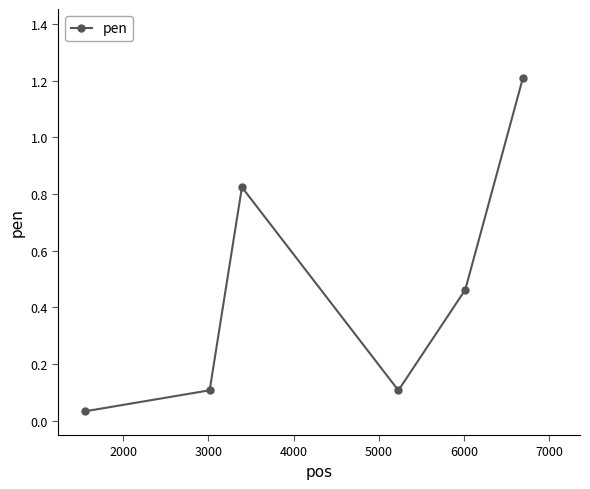

What is the maximum value shown in the chart?

1.2